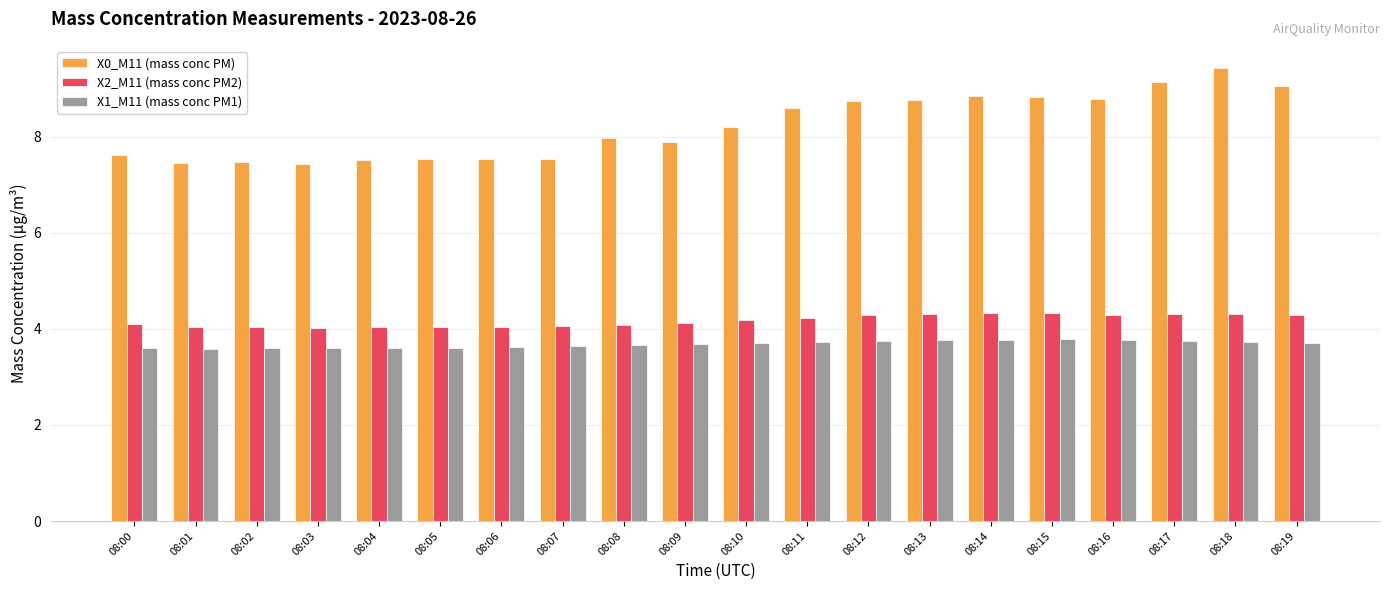

How many bars are there in each group?

3